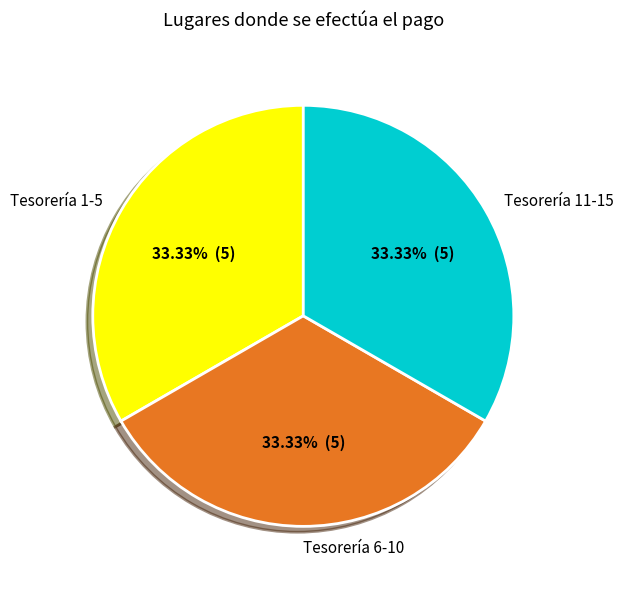

Approximately how many times larger is the value at Tesorería 11-15 compared to Tesorería 6-10?

1.0